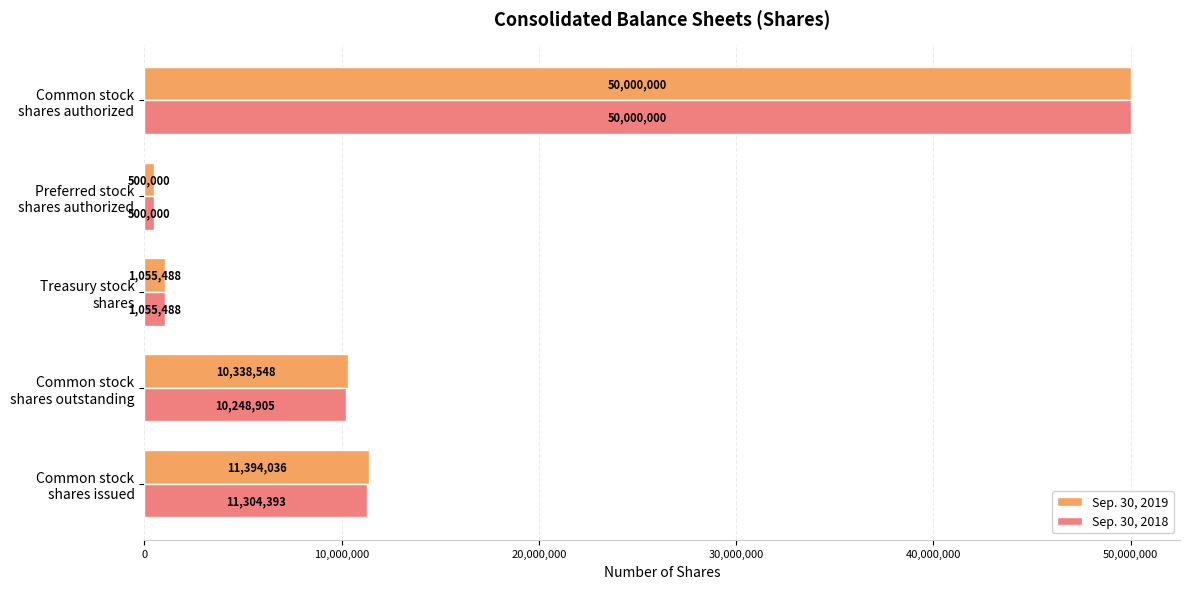

Which series has the largest total across all categories?

Sep. 30, 2019